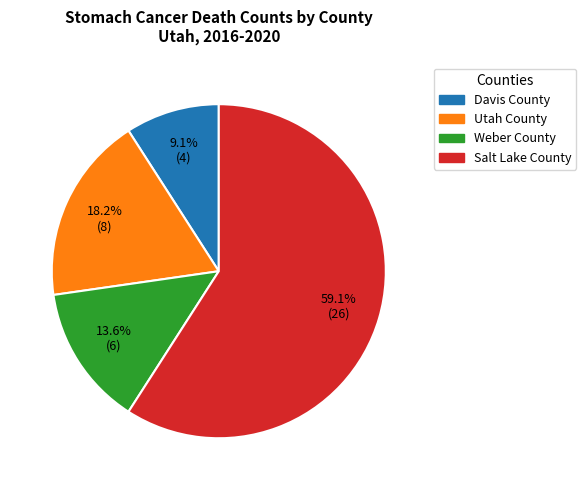

The Salt Lake County slice represents 72% of the pie. True or false?

False